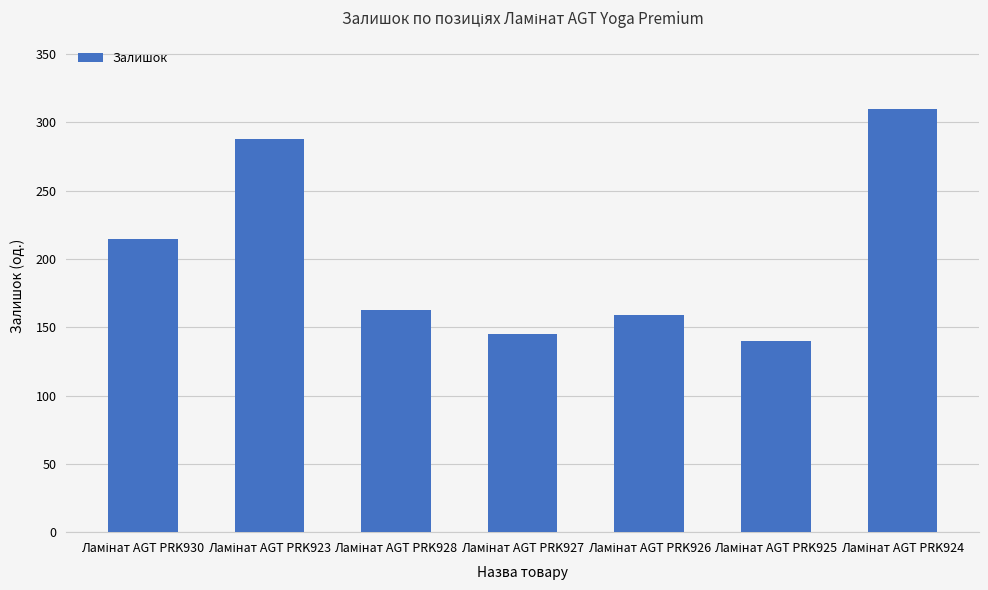

Reading right to left, extract all data points from this chart.

310	140	159	145	163	288	215